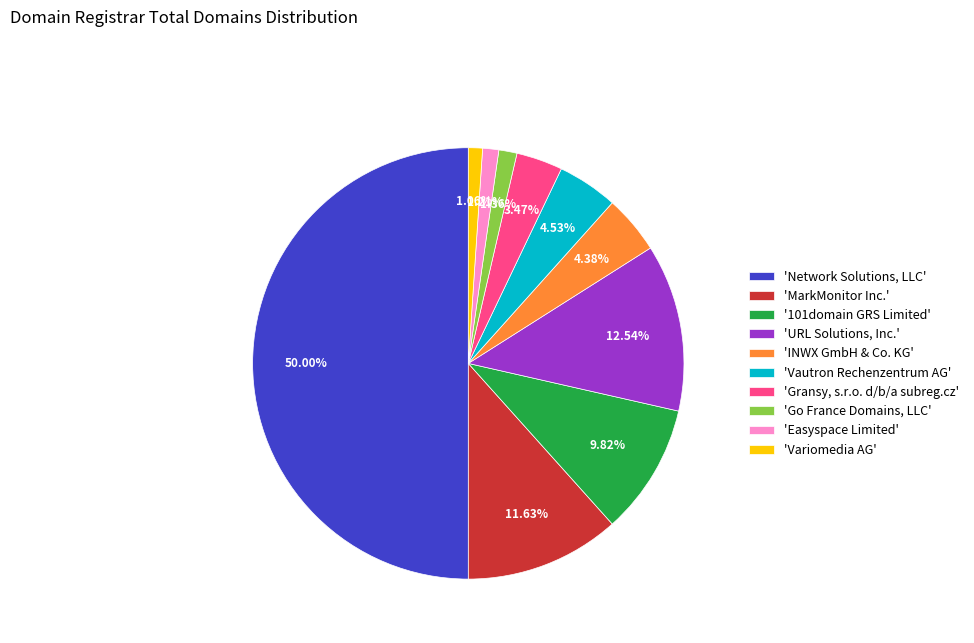

What is the largest slice in the pie chart?

'Network Solutions, LLC'